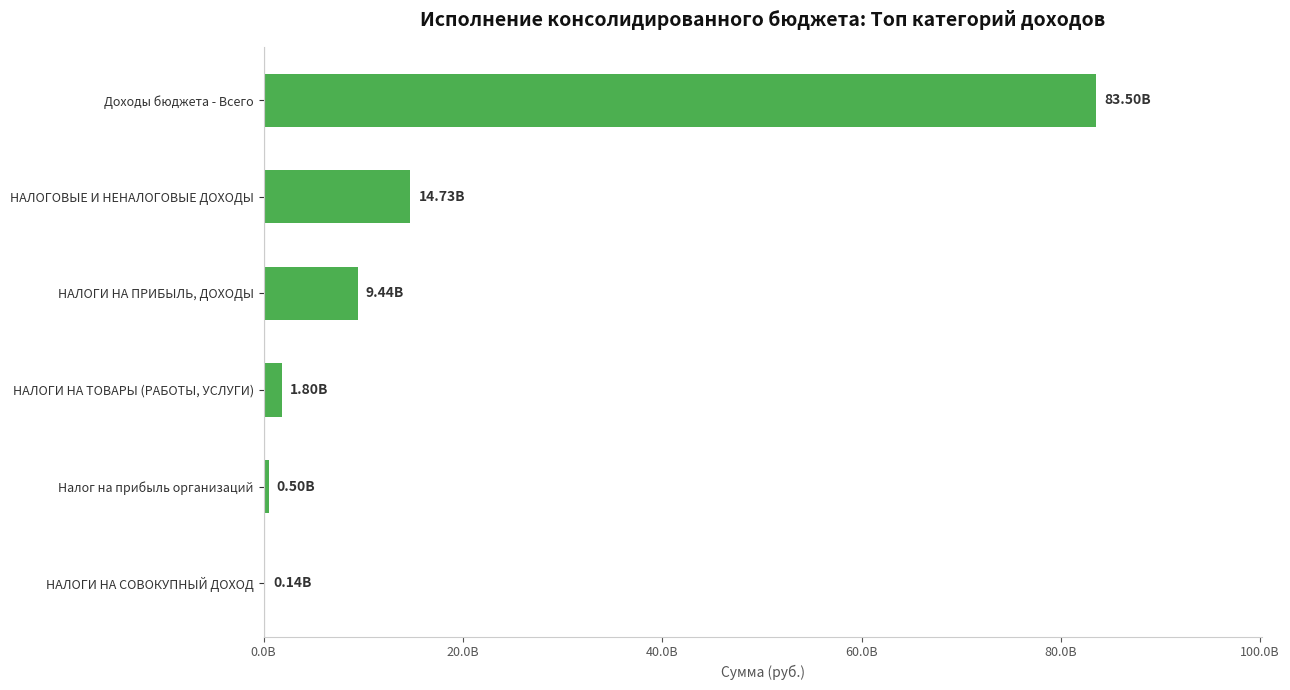

Where is the data nearest to the value 41819116800?

НАЛОГОВЫЕ И НЕНАЛОГОВЫЕ ДОХОДЫ